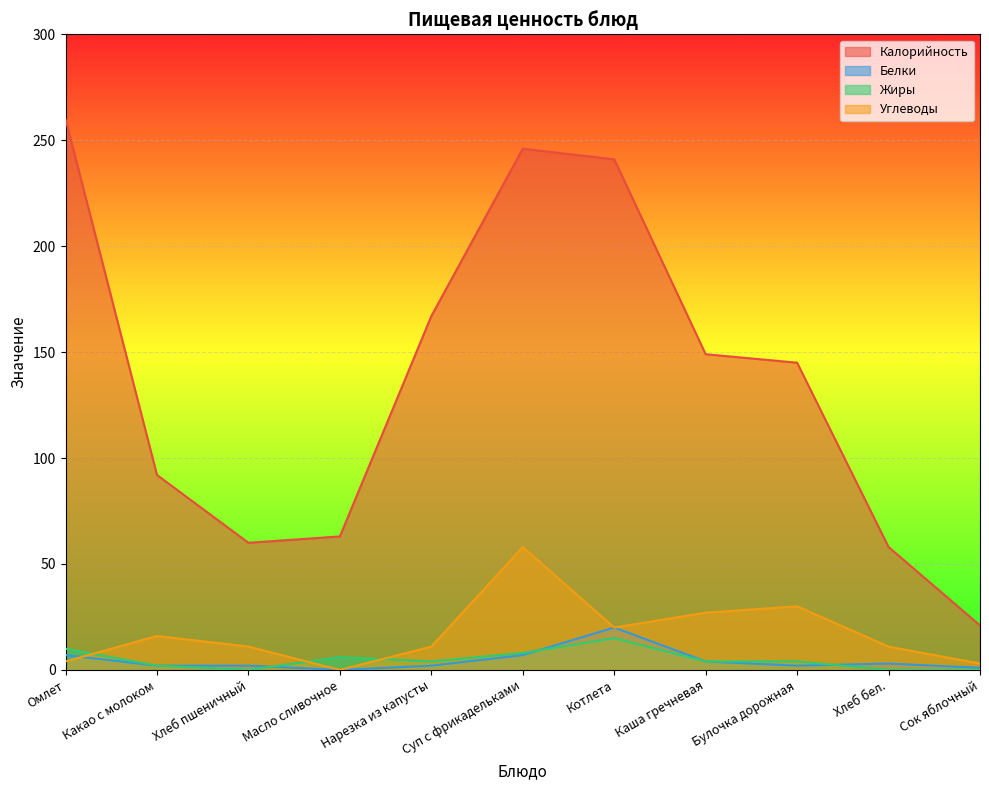

What is the spread (max minus min) of values at Какао с молоком?

90